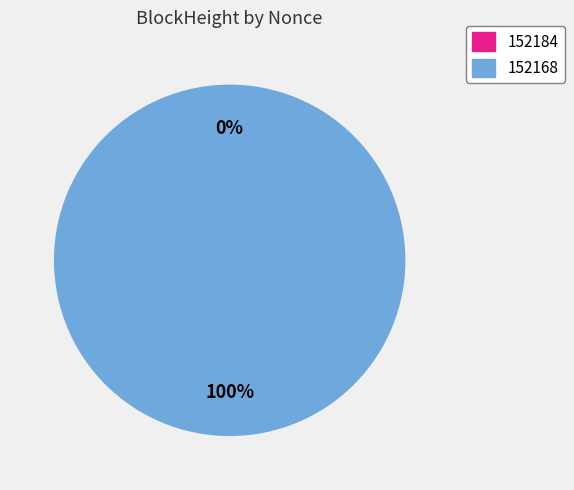

To the nearest percent, what is the average slice percentage?

50%